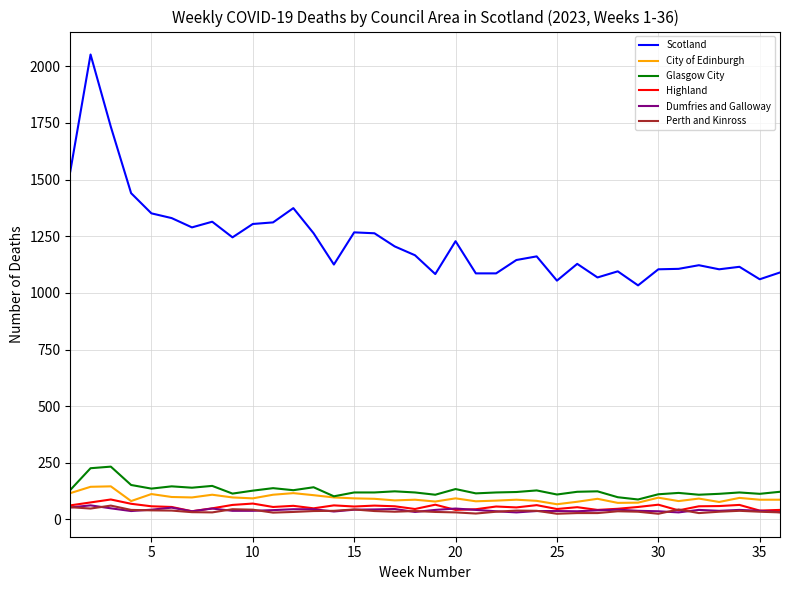

True or false: Scotland and Highland cross at least once.

False